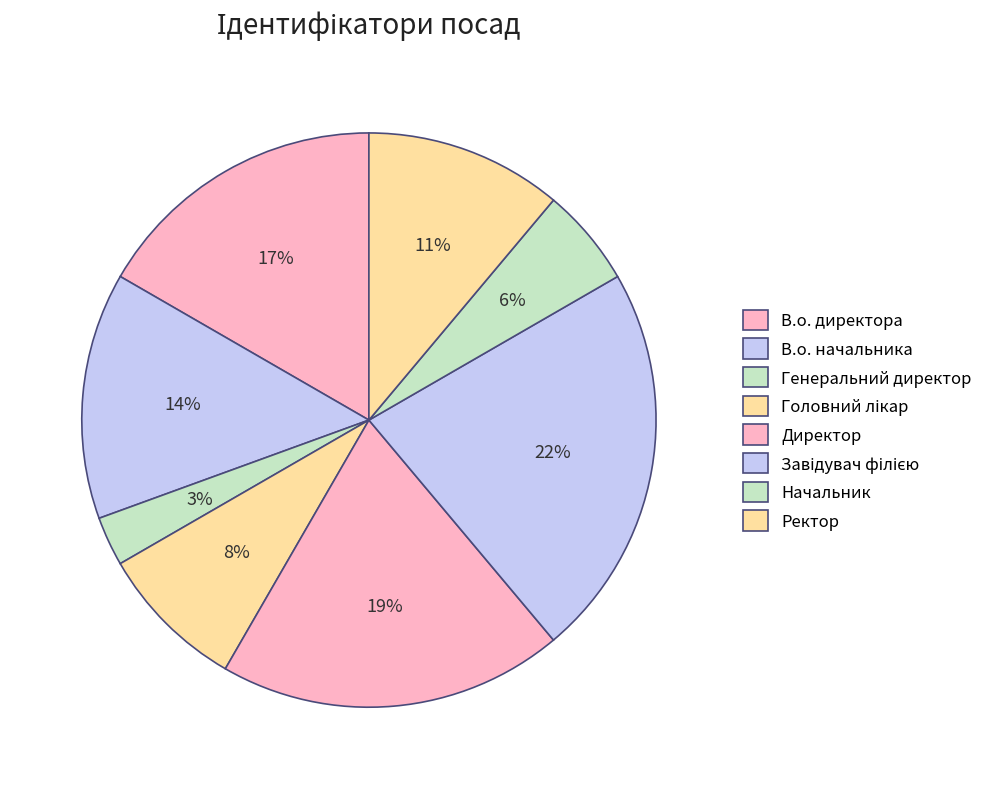

Which category has the biggest portion of the pie?

Завідувач філією